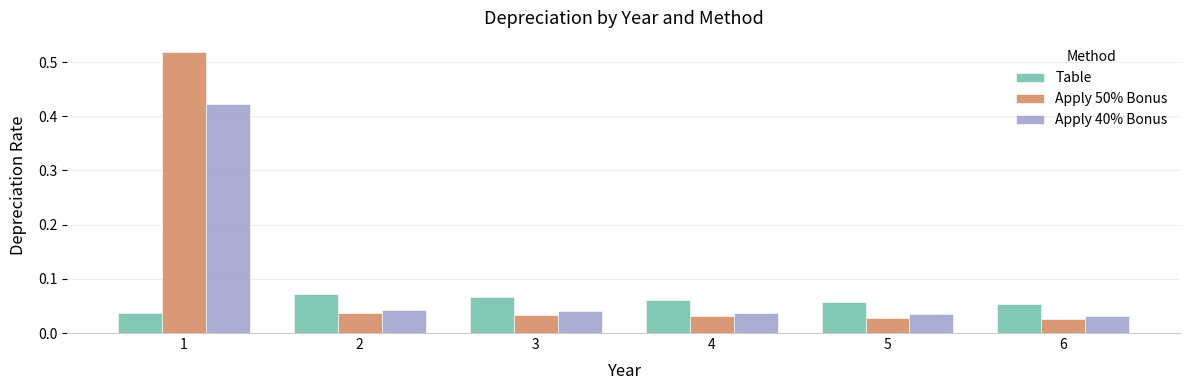

At how many categories does at least one series exceed 0?

6